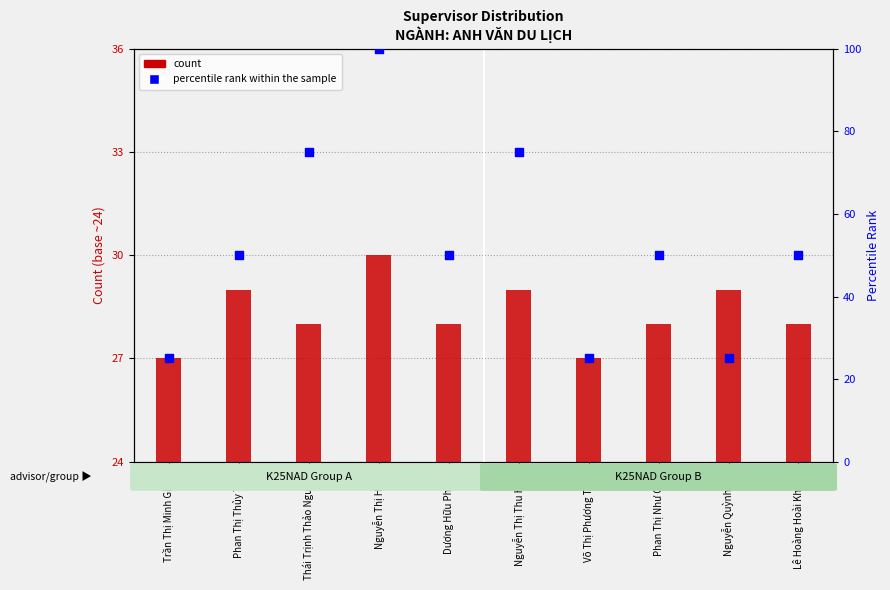

At how many categories does at least one series exceed 70?

3